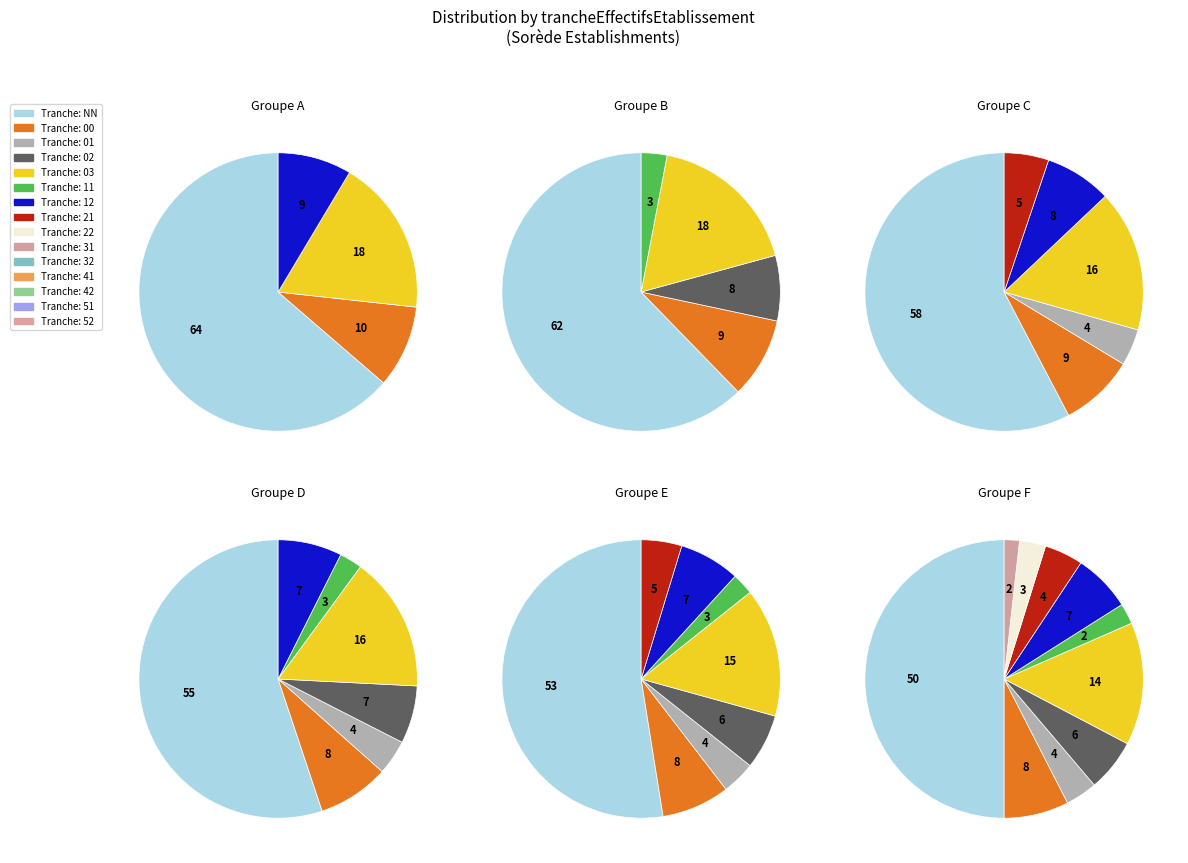

Which slice is the smallest?

52